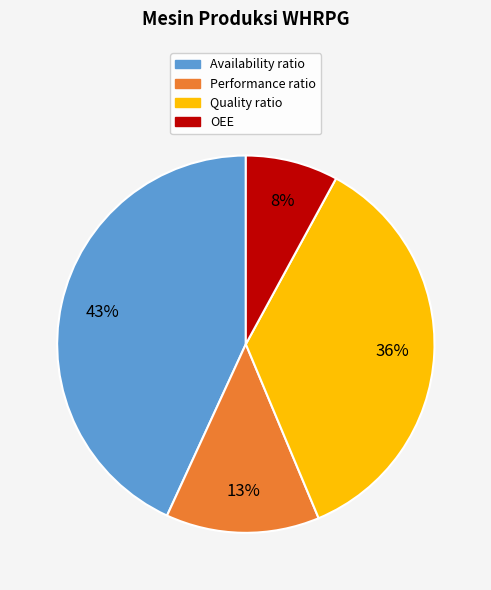

To the nearest percent, what is the combined percentage of Availability ratio and Quality ratio?

79%